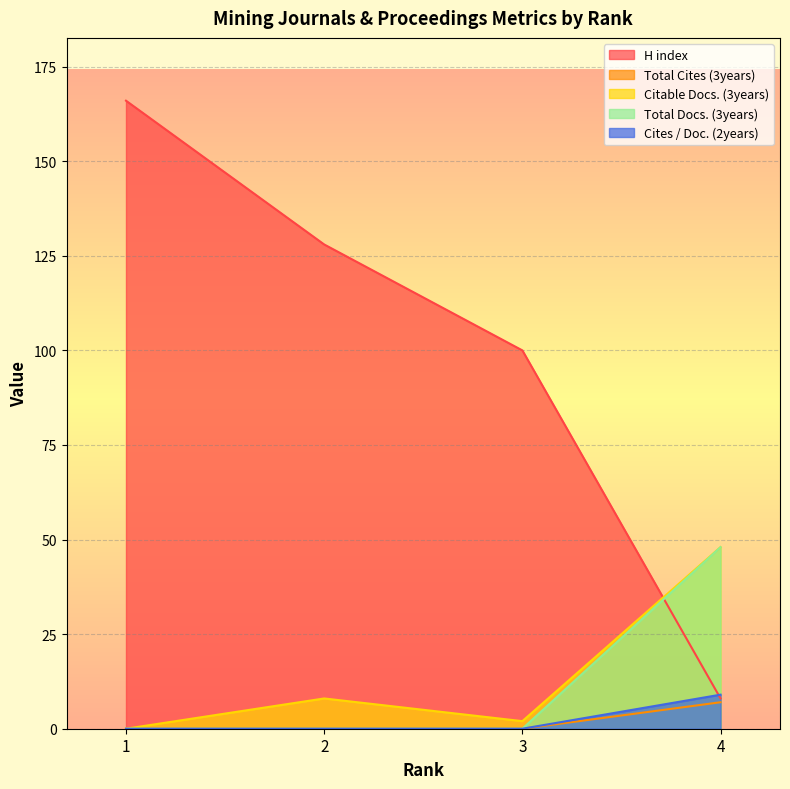

Does the chart display data point markers on the line(s)?

No